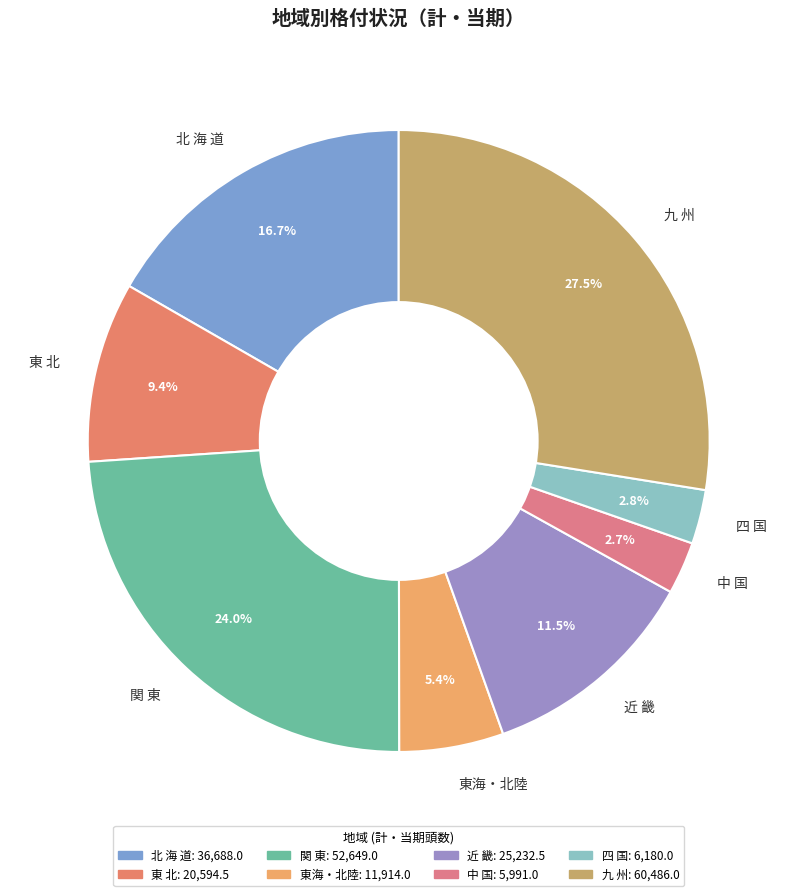

Which slice is the largest?

九 州